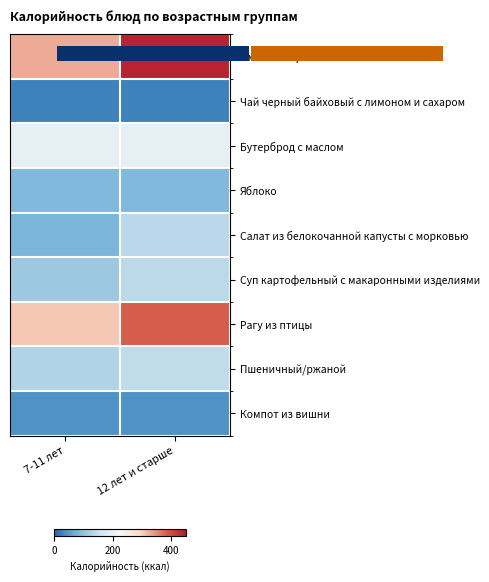

Rank the series by their maximum value, from highest to lowest.

Омлет с сыром, Рагу из птицы, Бутерброд с маслом, Пшеничный/ржаной, Суп картофельный с макаронными изделиями, Салат из белокочанной капусты с морковью, Яблоко, Компот из вишни, Чай черный байховый с лимоном и сахаром